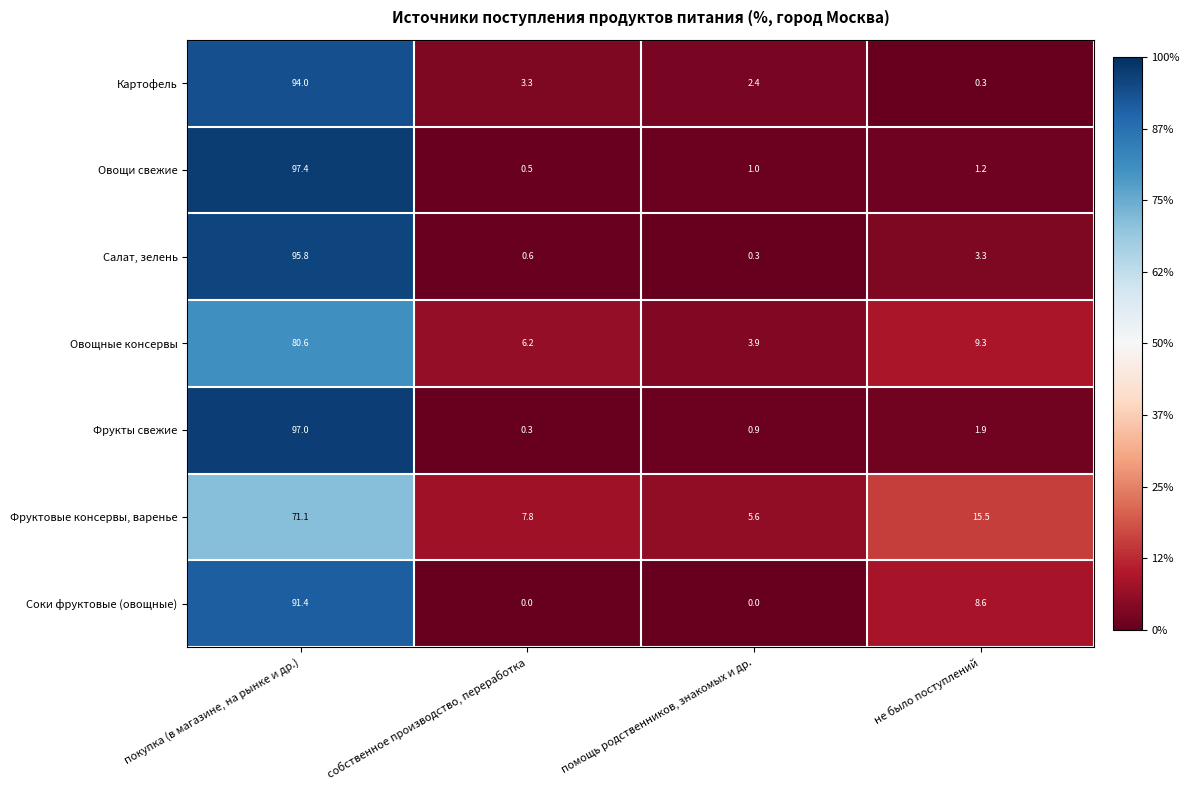

True or false: Овощные консервы has a value of 5.7 at не было поступлений.

False